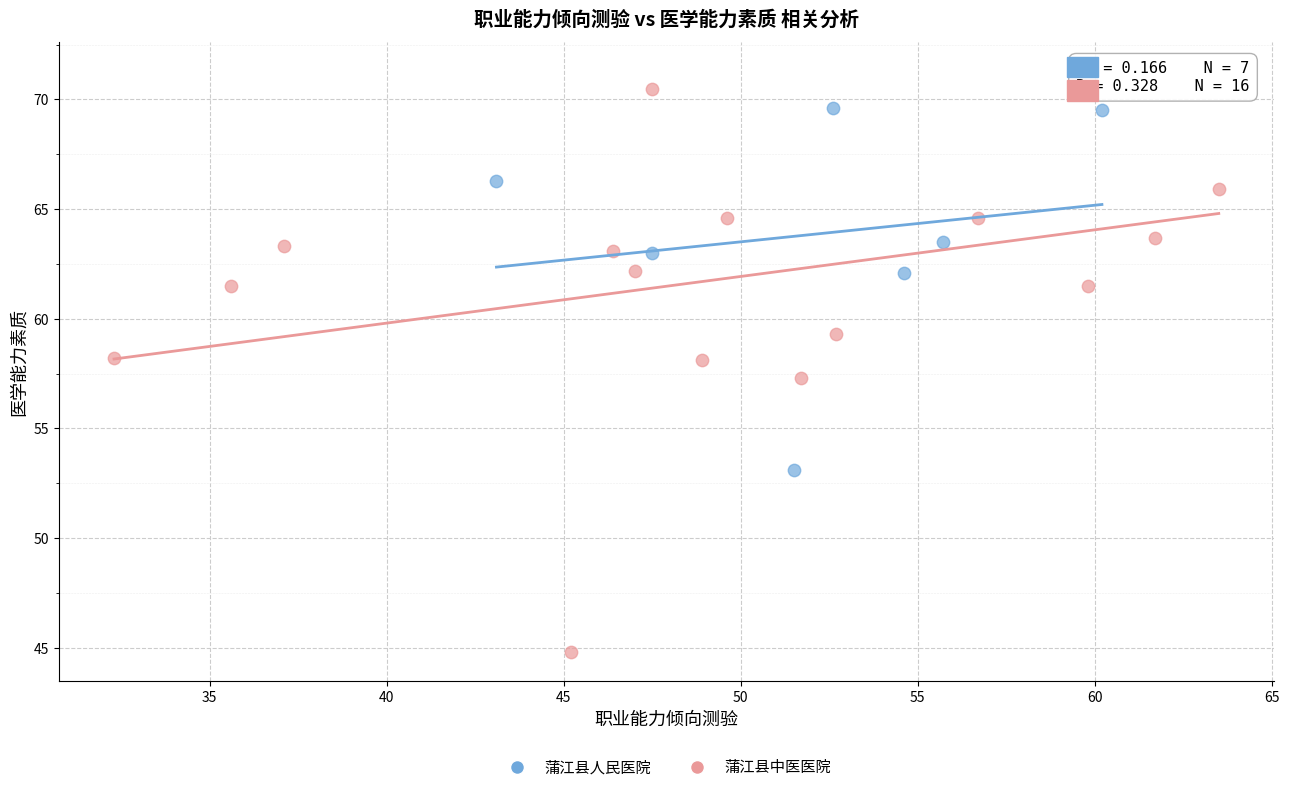

Which series has the widest spread of Y values?

蒲江县中医医院